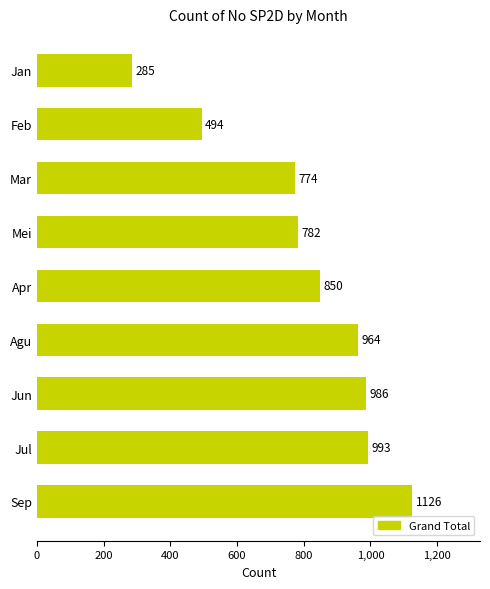

Reading top to bottom, list all the values displayed in this chart.

285	494	774	782	850	964	986	993	1126